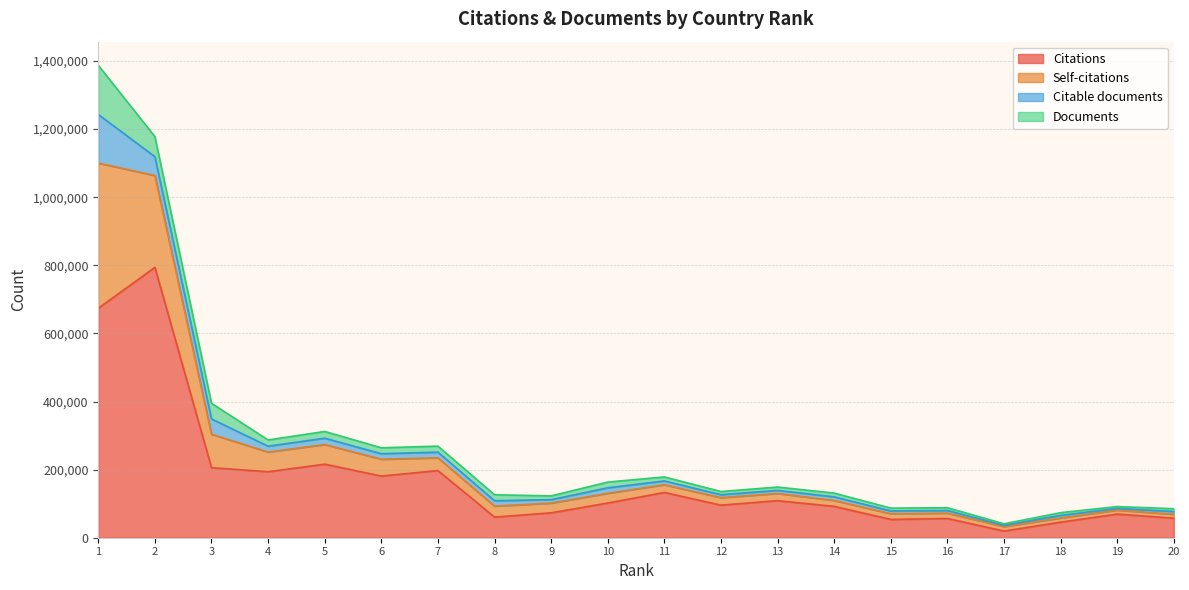

True or false: Self-citations and Citations cross at least once.

False